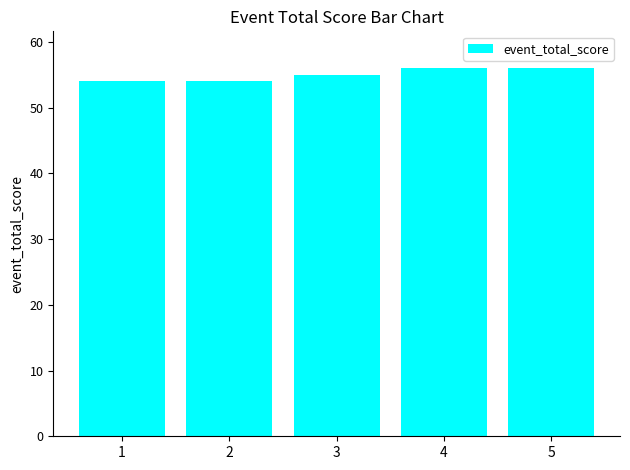

What is the smallest value displayed?

54